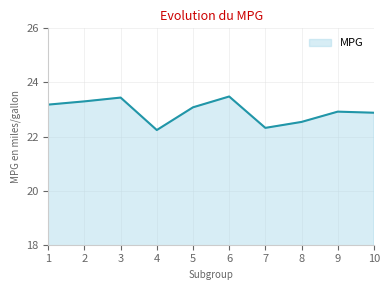

What is the ratio of the value at 8 to the value at 5?

1.0